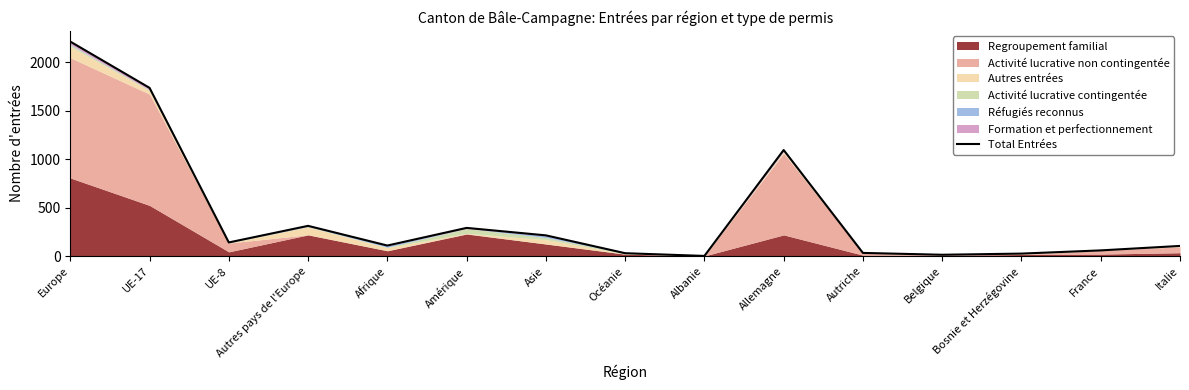

Reading left to right, what are all the values shown in this chart?

Europe=2212	UE-17=1735	UE-8=141	Autres pays de l'Europe=312	Afrique=109	Amérique=291	Asie=214	Océanie=30	Albanie=2	Allemagne=1094	Autriche=33	Belgique=14	Bosnie et Herzégovine=26	France=59	Italie=105